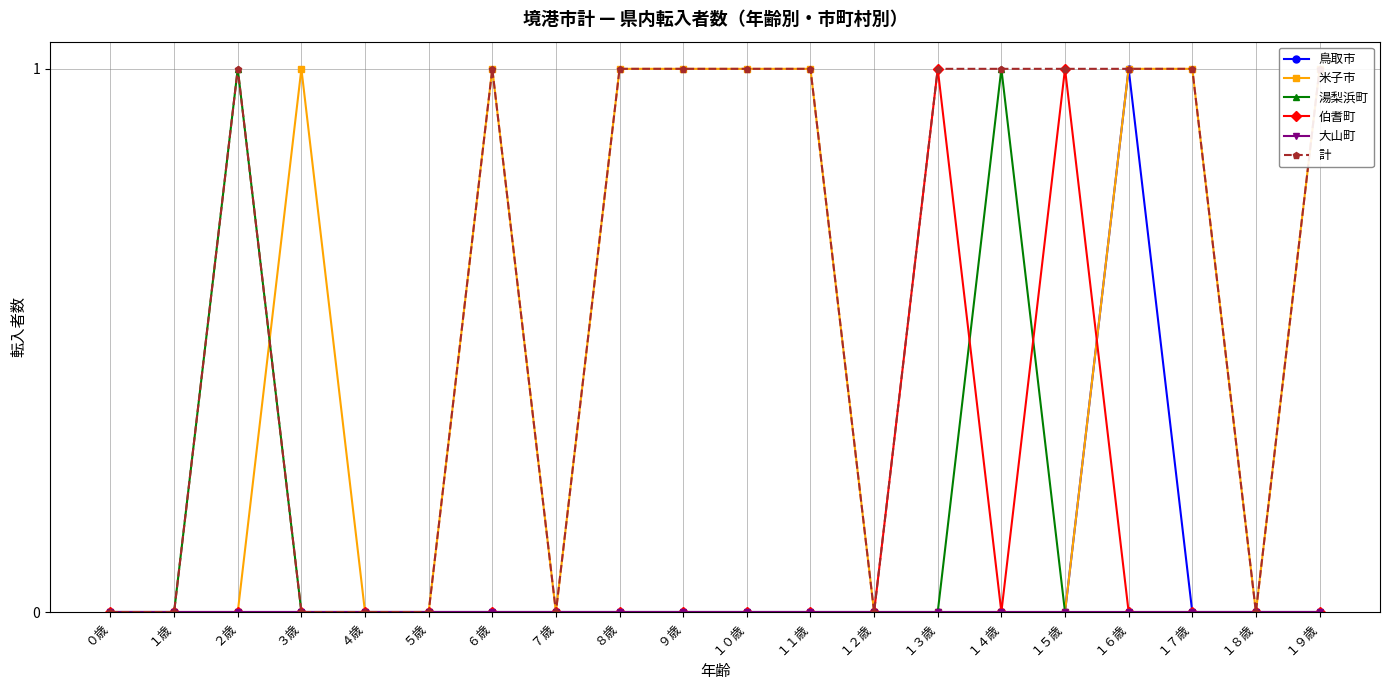

How many lines are shown in the chart?

6